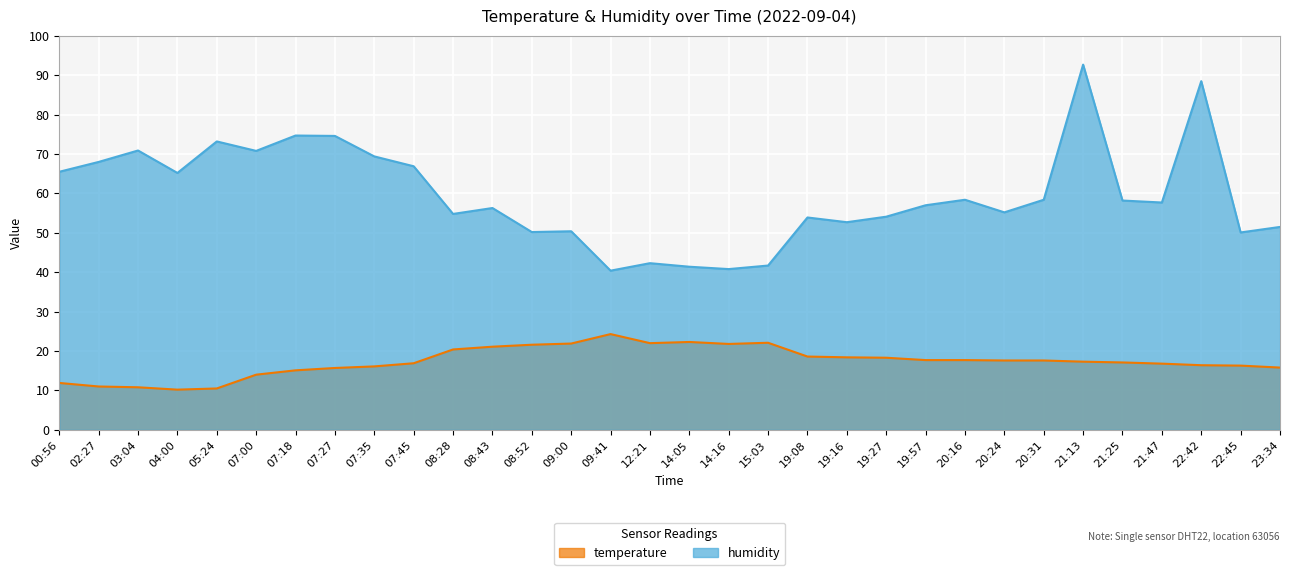

How many distinct data groups are displayed?

2